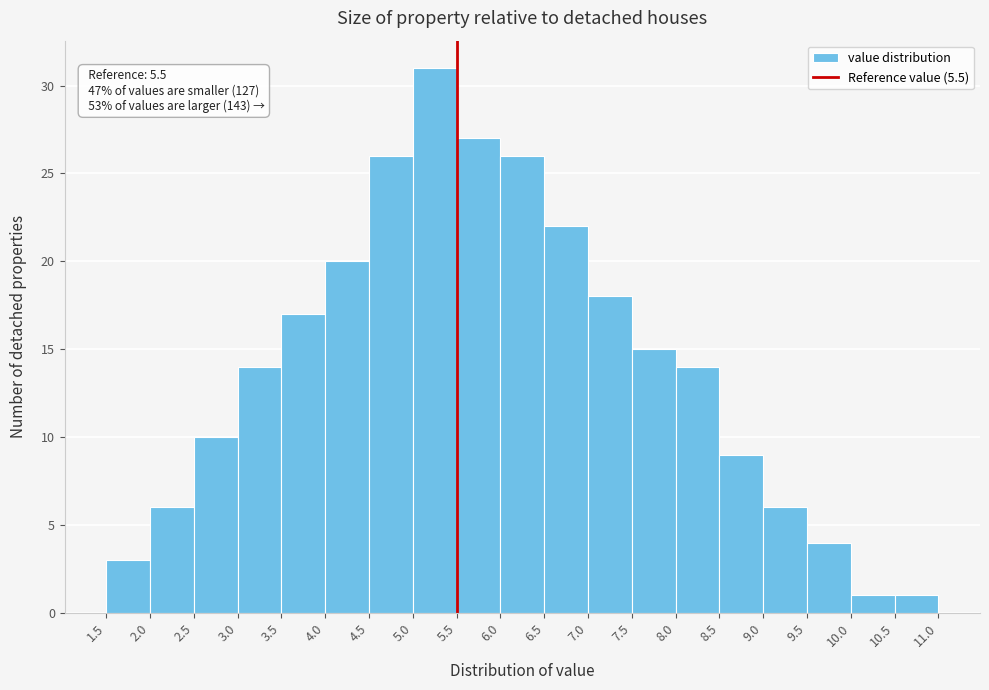

Over which range of the x-axis is the bar tallest?

5.0 to 5.5